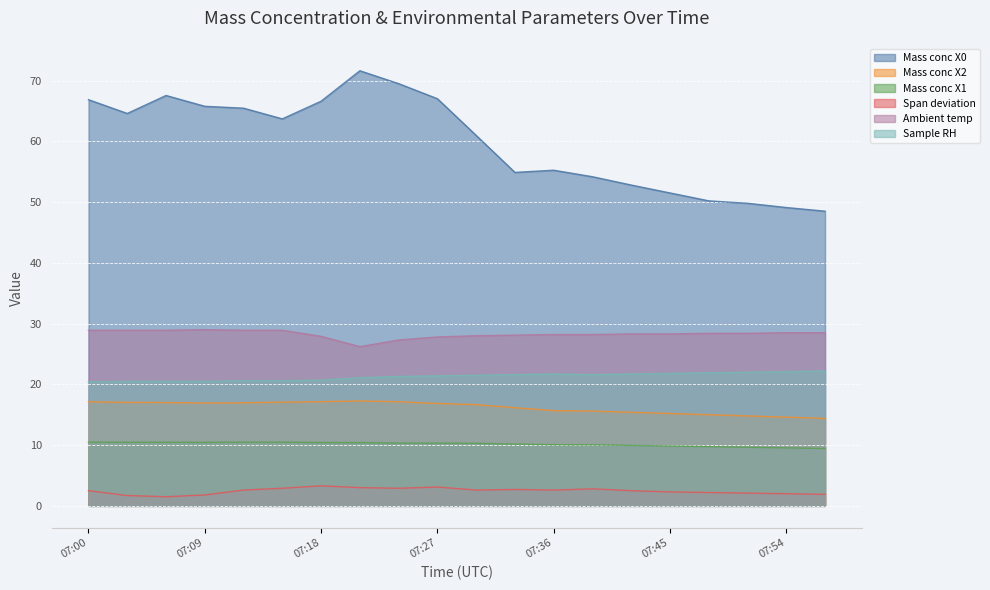

List the labels in order of Sample RH value, smallest first.

07:00, 07:03, 07:06, 07:09, 07:12, 07:15, 07:18, 07:21, 07:24, 07:27, 07:30, 07:33, 07:39, 07:36, 07:42, 07:45, 07:48, 07:51, 07:54, 07:57